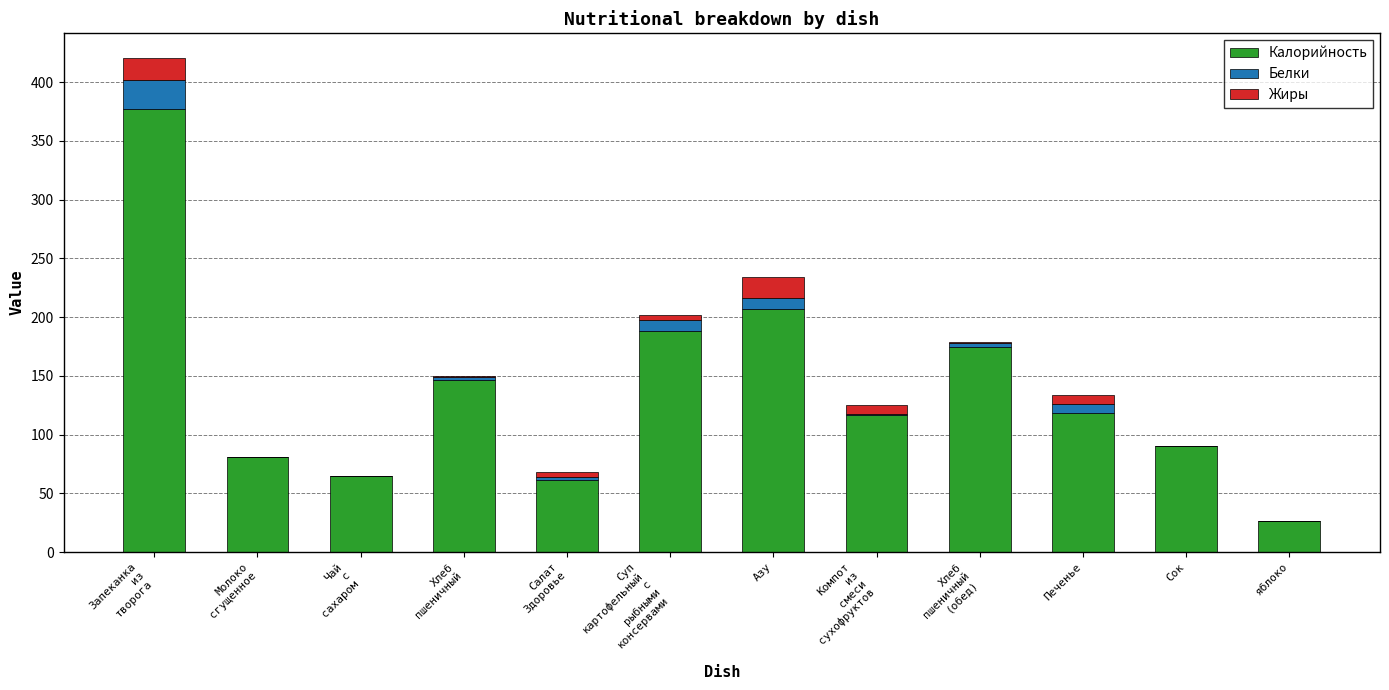

The Калорийность series shows 118.7 at Печенье. True or false?

True